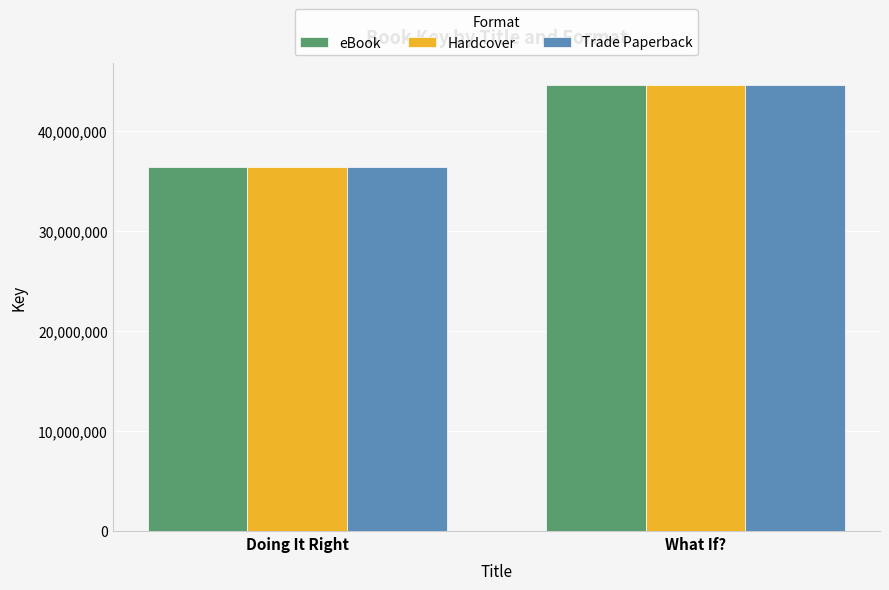

How many data points in Trade Paperback are less than 44545304?

1